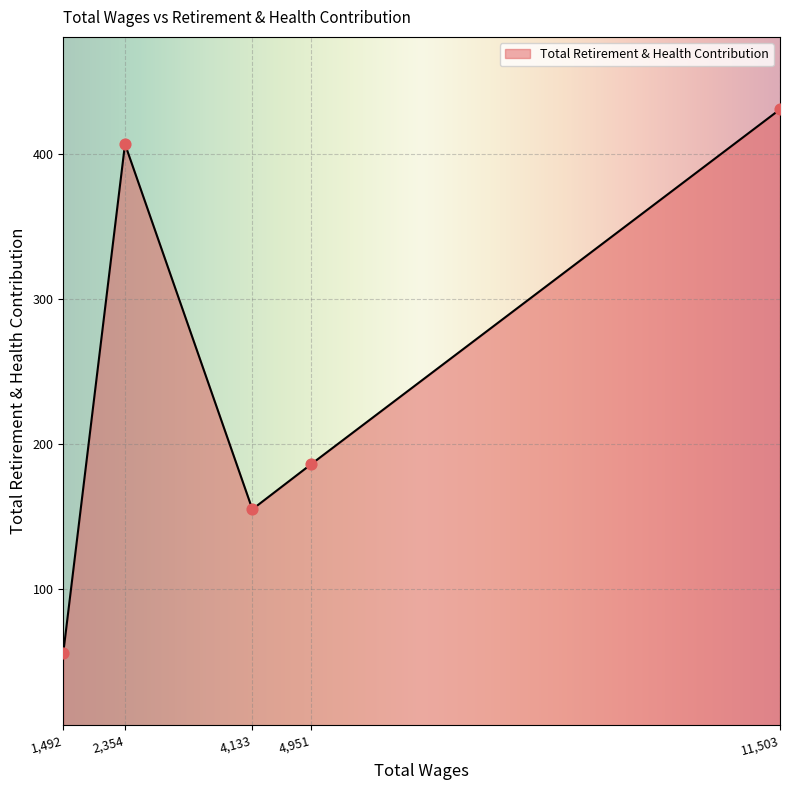

What is the ratio of the value at 4,951 to the value at 2,354?

0.5